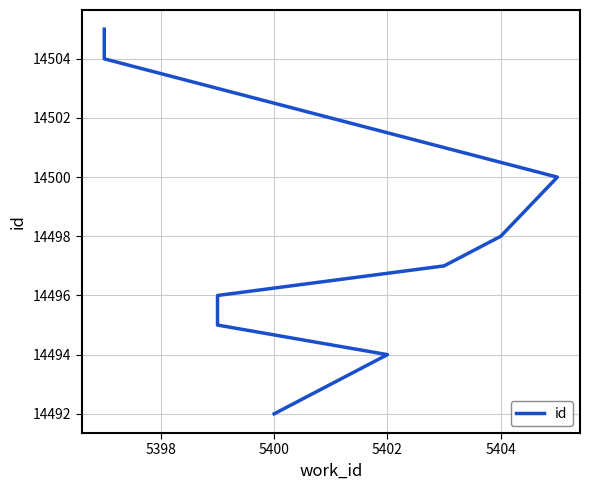

Where is the data nearest to the value 14498?

5404